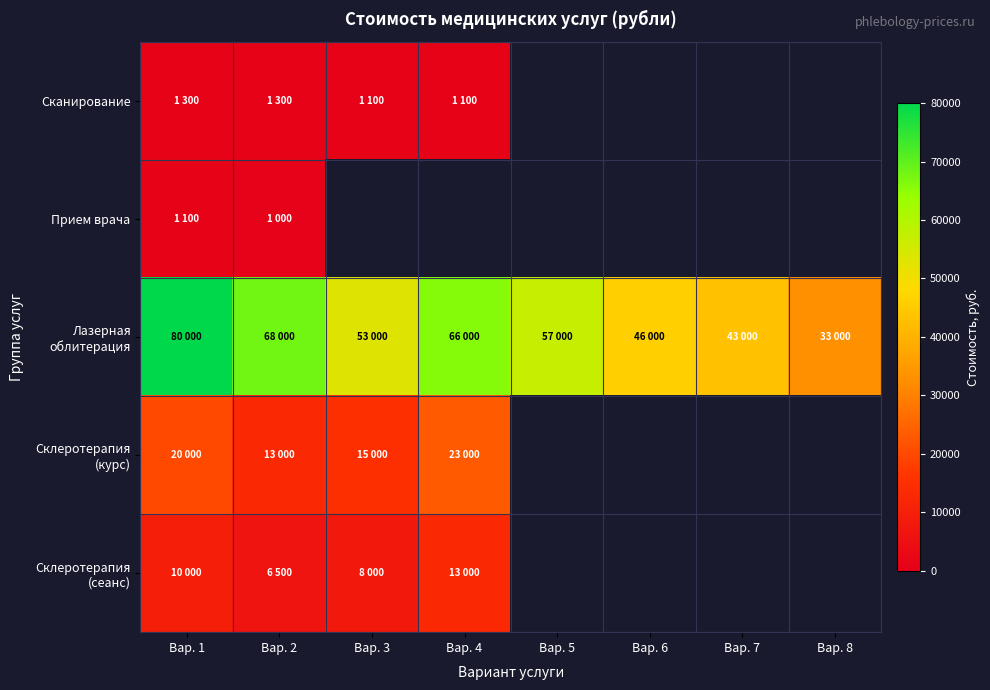

Is the value of Склеротерапия (сеанс) at Вар. 6 greater than the value of Склеротерапия (курс) at Вар. 7?

No